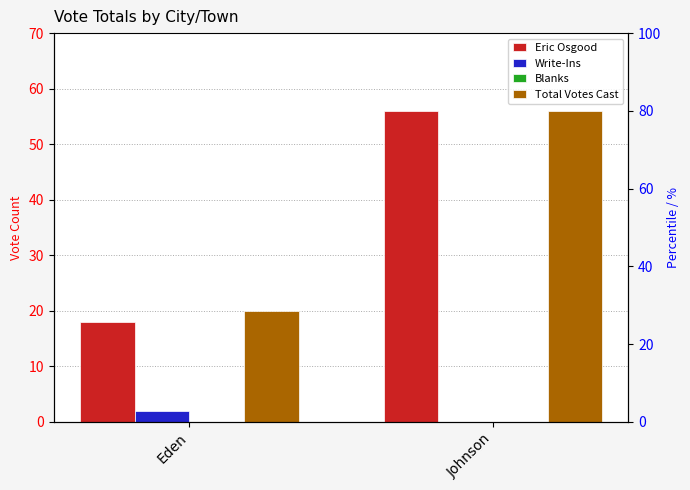

What is the maximum value for Total Votes Cast?

56